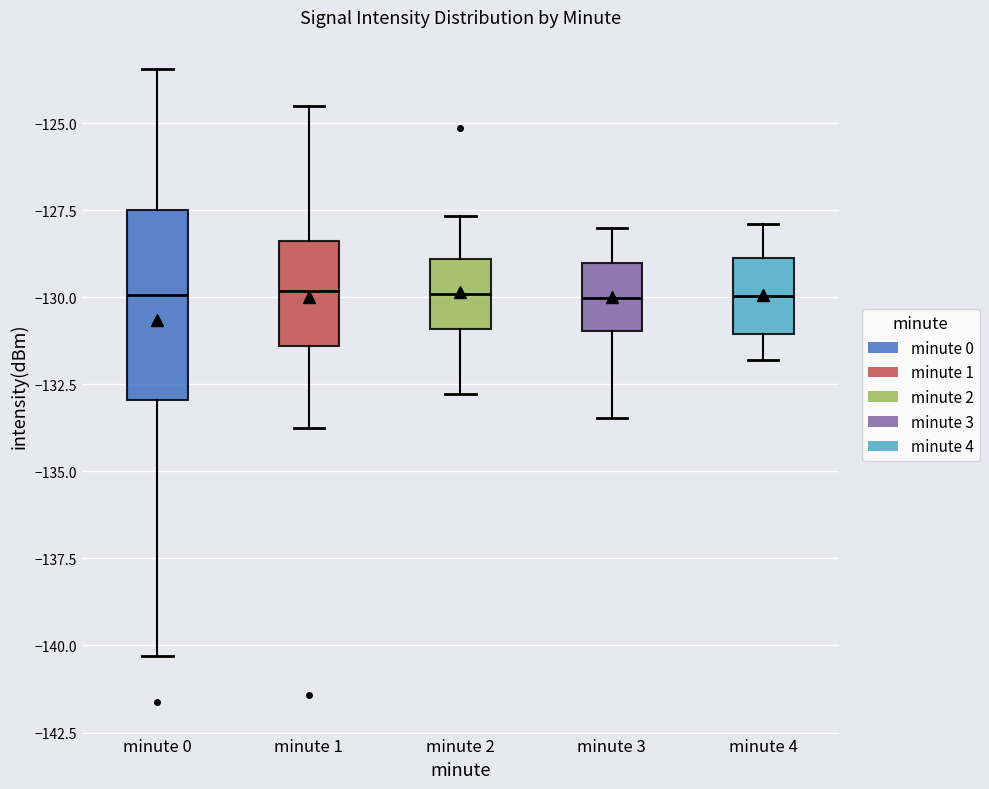

Comparing the boxes themselves (not the whiskers), which one is the tallest?

minute 0